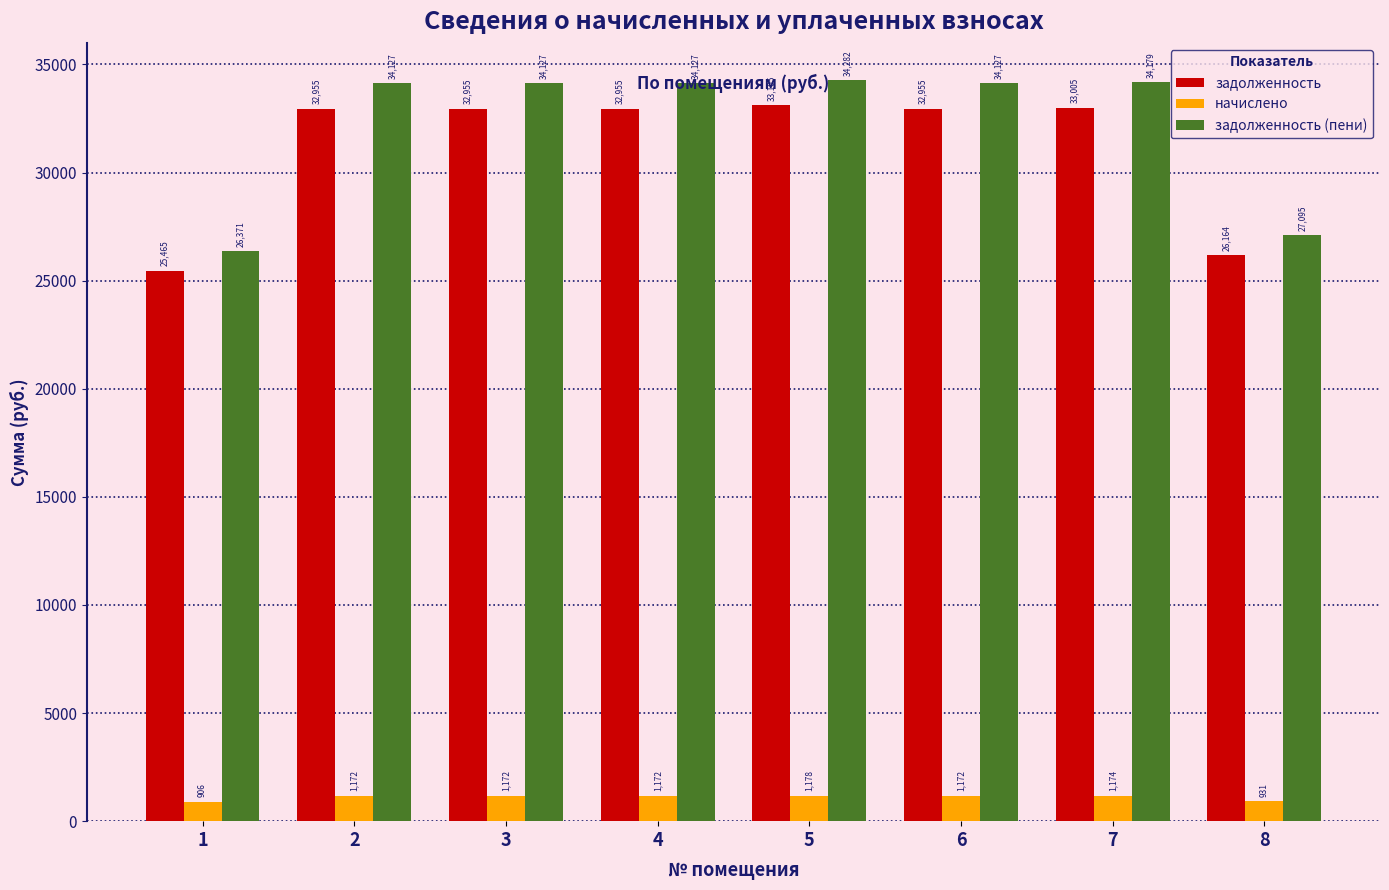

Which series changed the most between 4 and 8?

задолженность (пени)